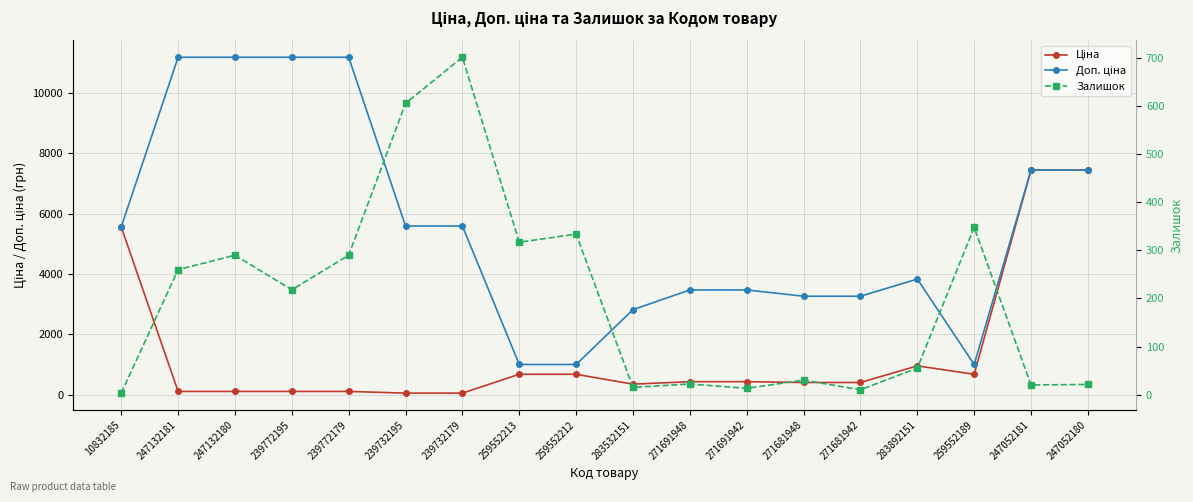

Between 271681942 and 283892151, which series saw the biggest shift?

Доп. ціна